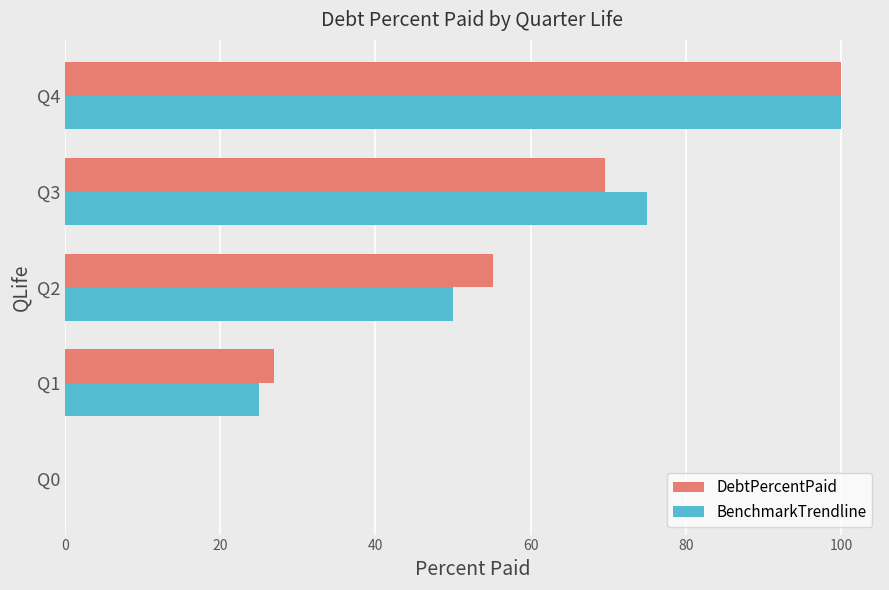

Which label corresponds to the largest value in the chart?

Q4